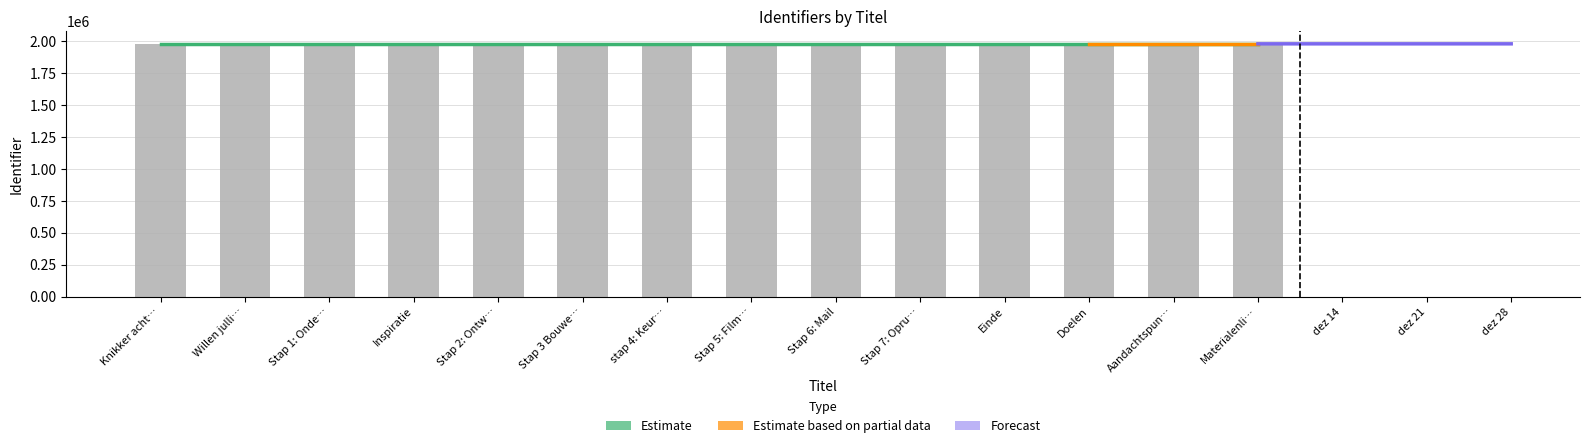

The value at Einde is 1980247. True or false?

True